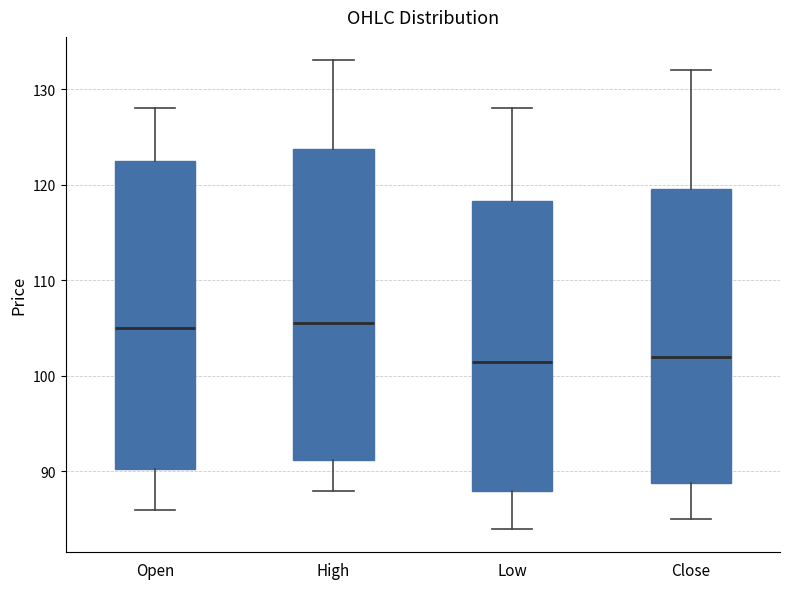

Reading left to right, transcribe this box plot: for each box, give where its median line is, the range the box spans, and where its two whiskers end, as read against the y-axis. The values are not printed on the chart, so give them approximately, as read against the axis.

Open: median 105, box 90 to 123, whiskers 86 to 128
High: median 106, box 91 to 124, whiskers 88 to 133
Low: median 102, box 88 to 118, whiskers 84 to 128
Close: median 102, box 89 to 120, whiskers 85 to 132